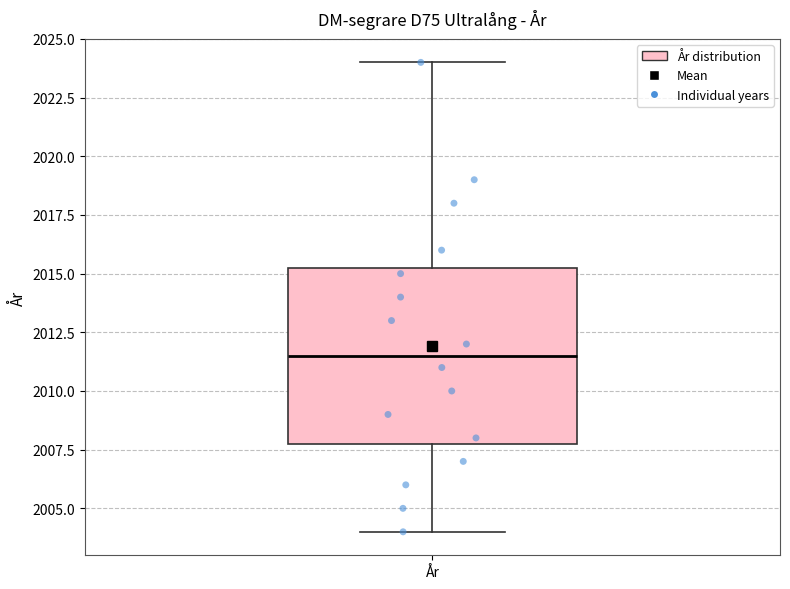

Read this box plot against the y-axis: the position of the median line, the range covered by the box, and the ends of both whiskers. The values are not printed on the chart, so give them approximately, as read against the axis.

median 2011.5, box 2008.0 to 2015.5, whiskers 2004.0 to 2024.0